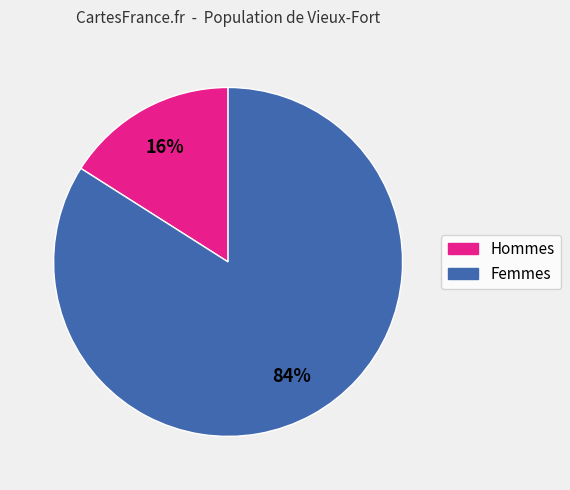

Is there a majority slice in this chart?

Yes